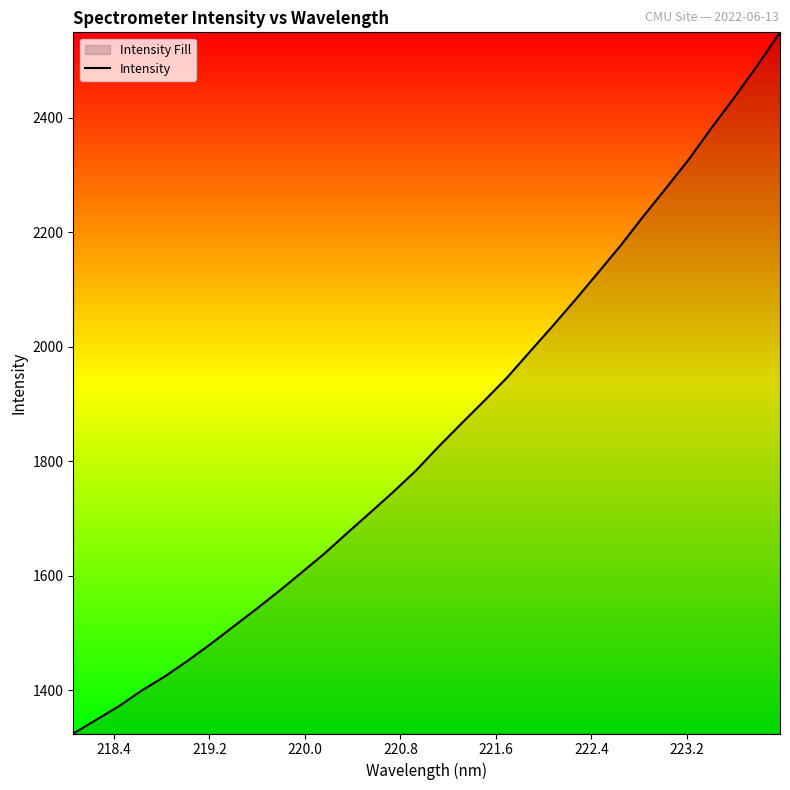

What is the smallest value displayed?

1324.8